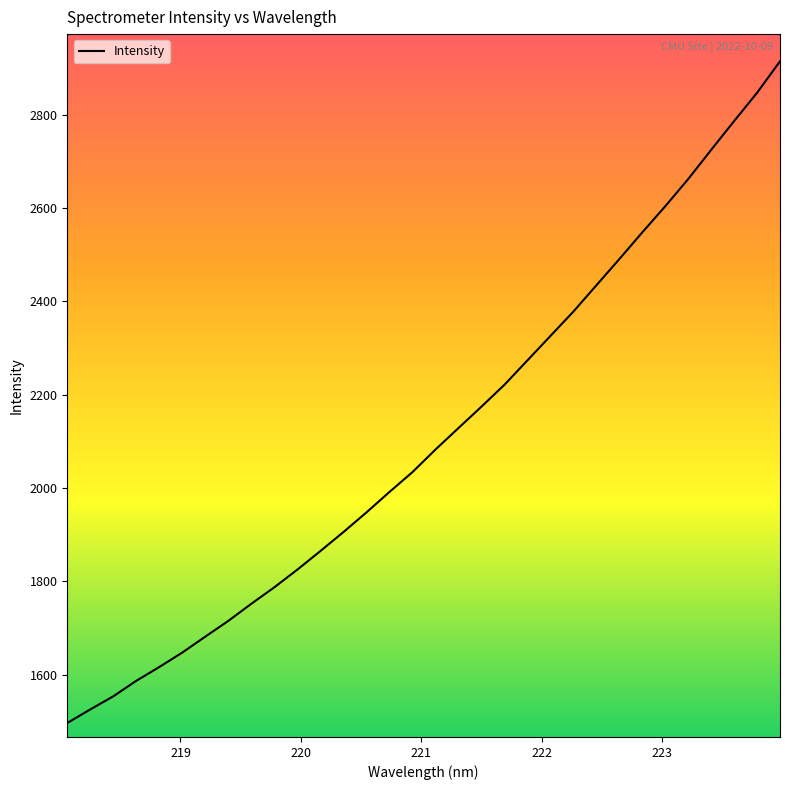

What is the difference between the maximum and minimum values?

1417.1